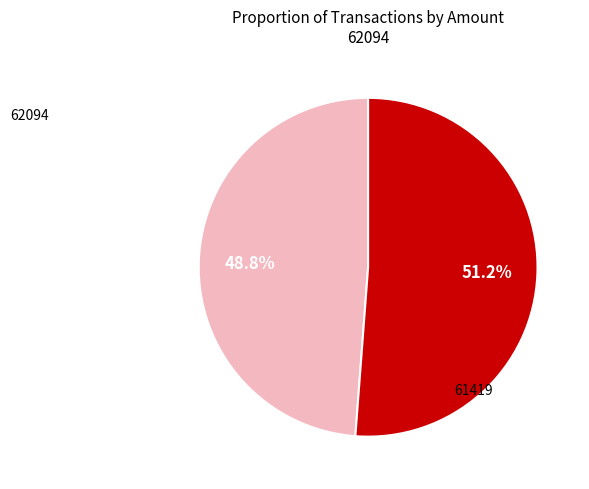

How many slices are in this pie chart?

2